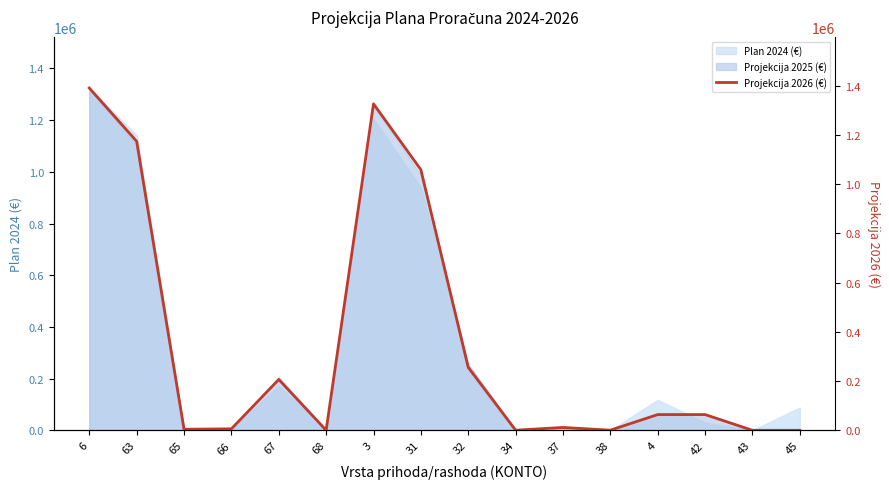

Is it true that the value at 42 is 85550?

False